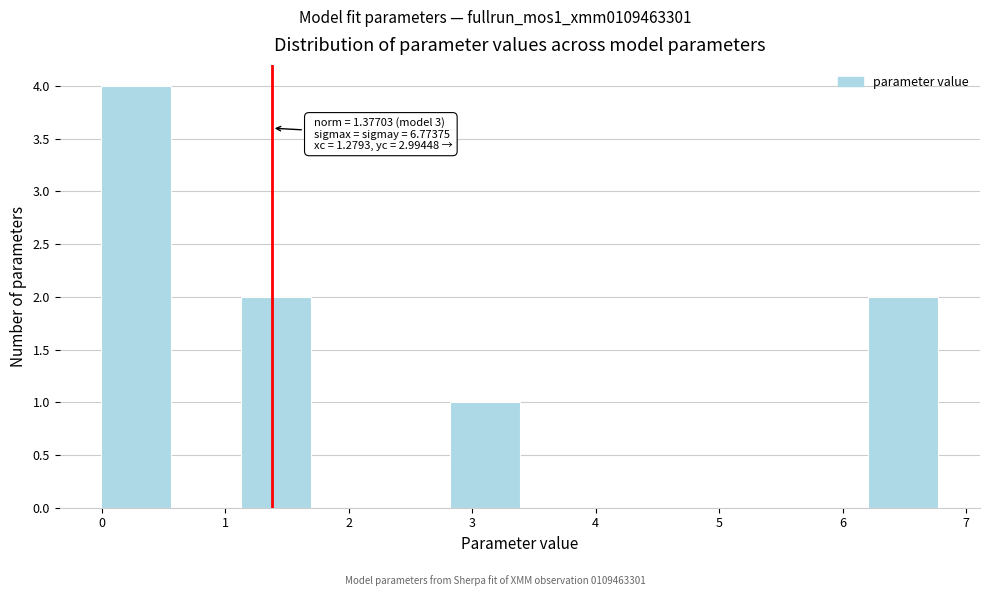

Which range on the x-axis has the tallest bar?

0.0 to 0.6